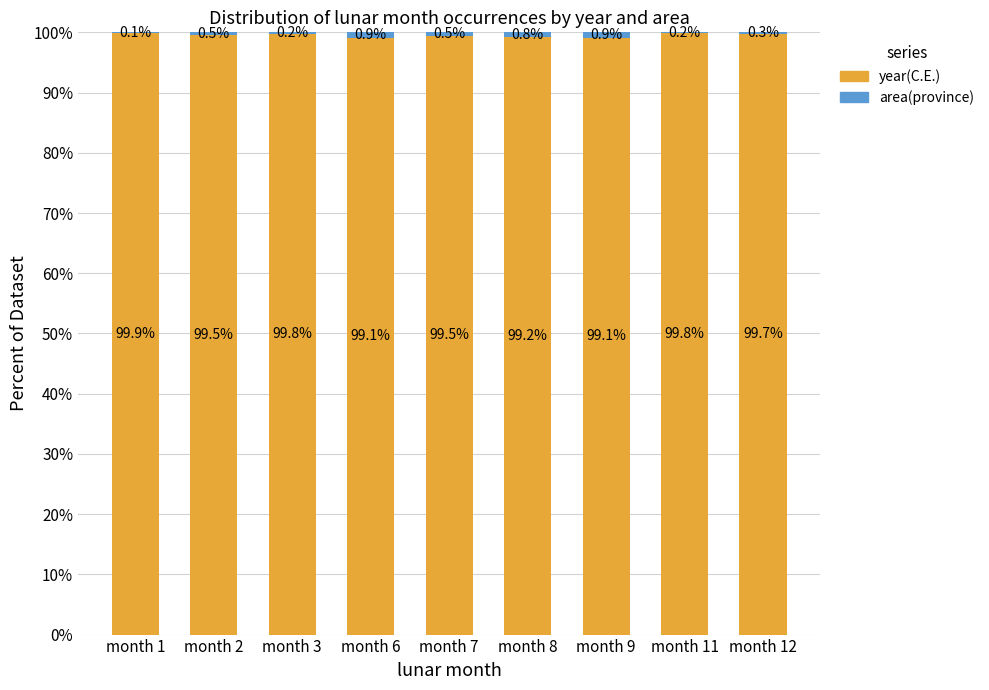

Read the year(C.E.) value at month 8.

99.2